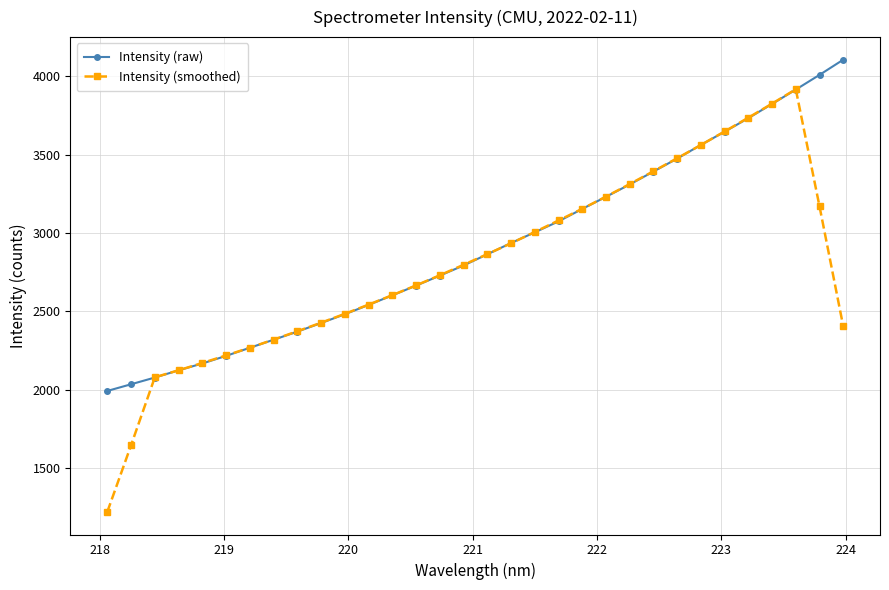

Which series has the largest range (max minus min)?

Intensity (smoothed)